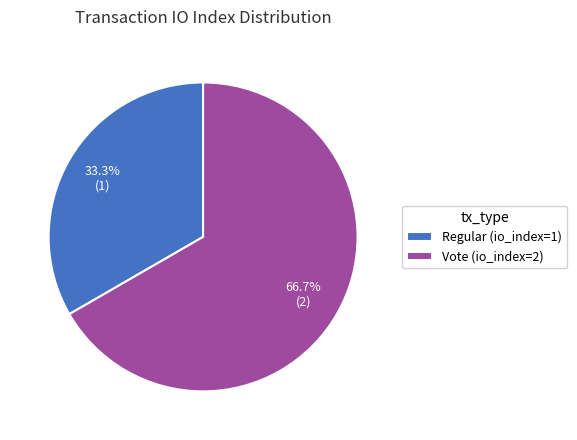

True or false: Vote (io_index=2) accounts for 55% of the total.

False